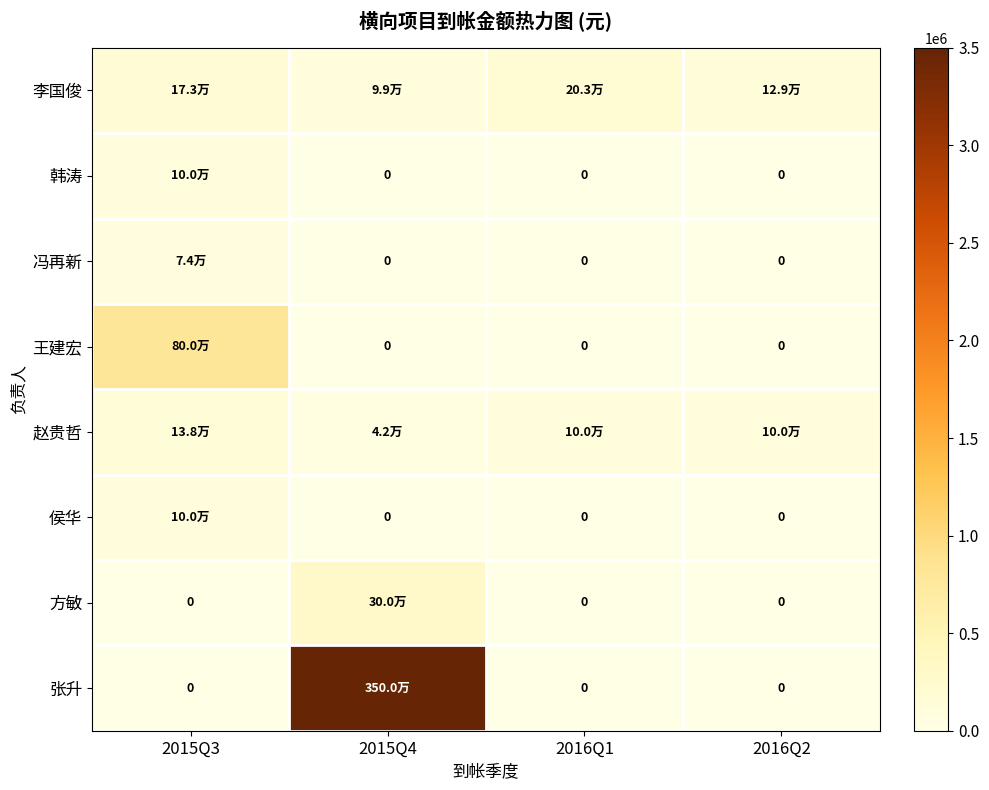

What is the difference between the maximum and minimum values in the 侯华 series?

100000